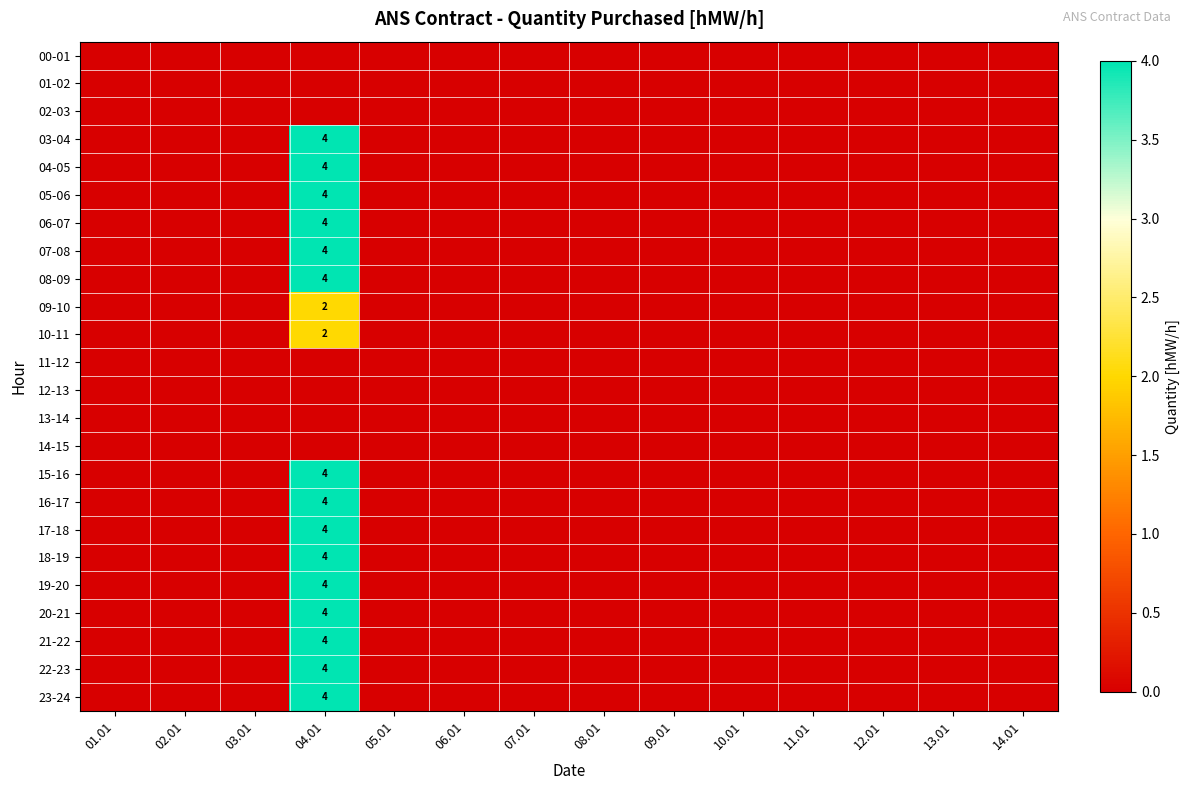

What is the highest value of the 07-08 series?

4